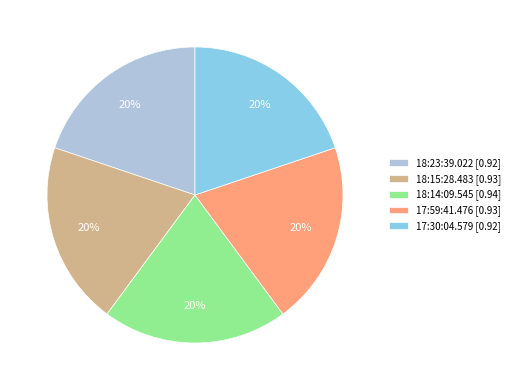

To the nearest percent, what portion does 17:30:04.579 represent?

20%